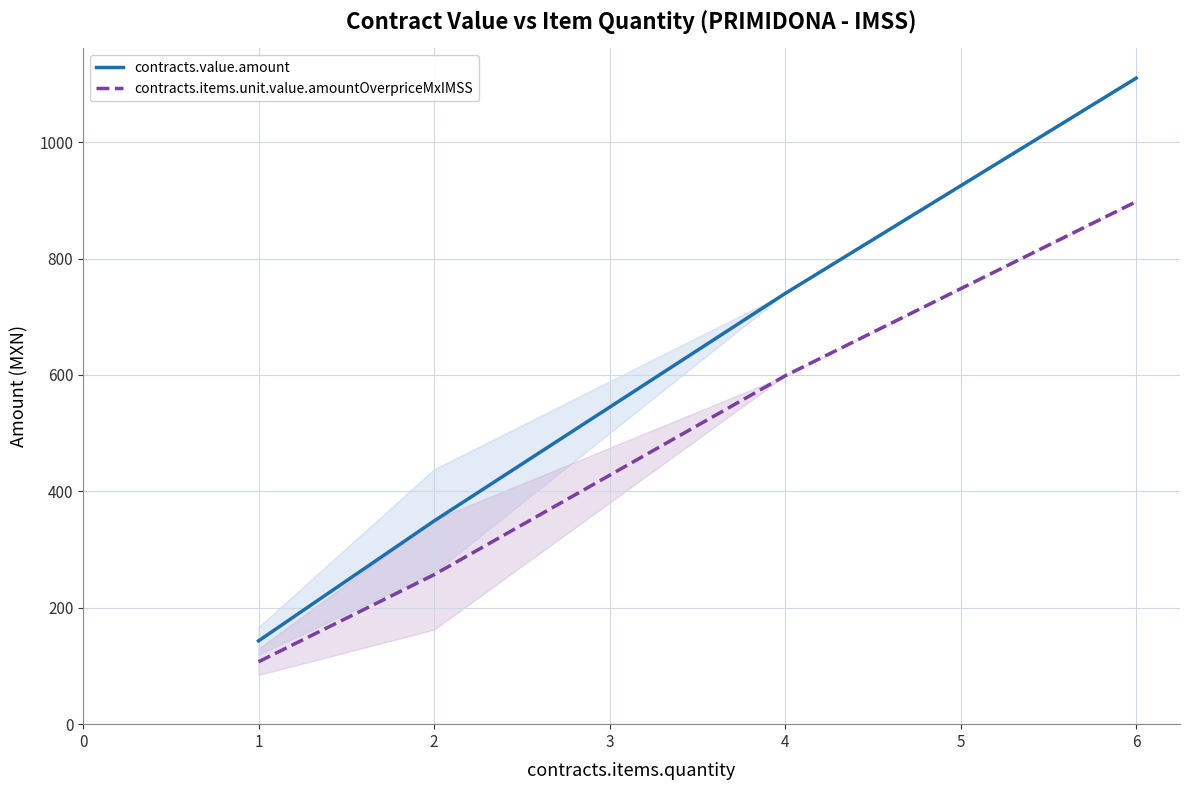

True or false: contracts.value.amount and contracts.items.unit.value.amountOverpriceMxIMSS intersect in this chart.

False